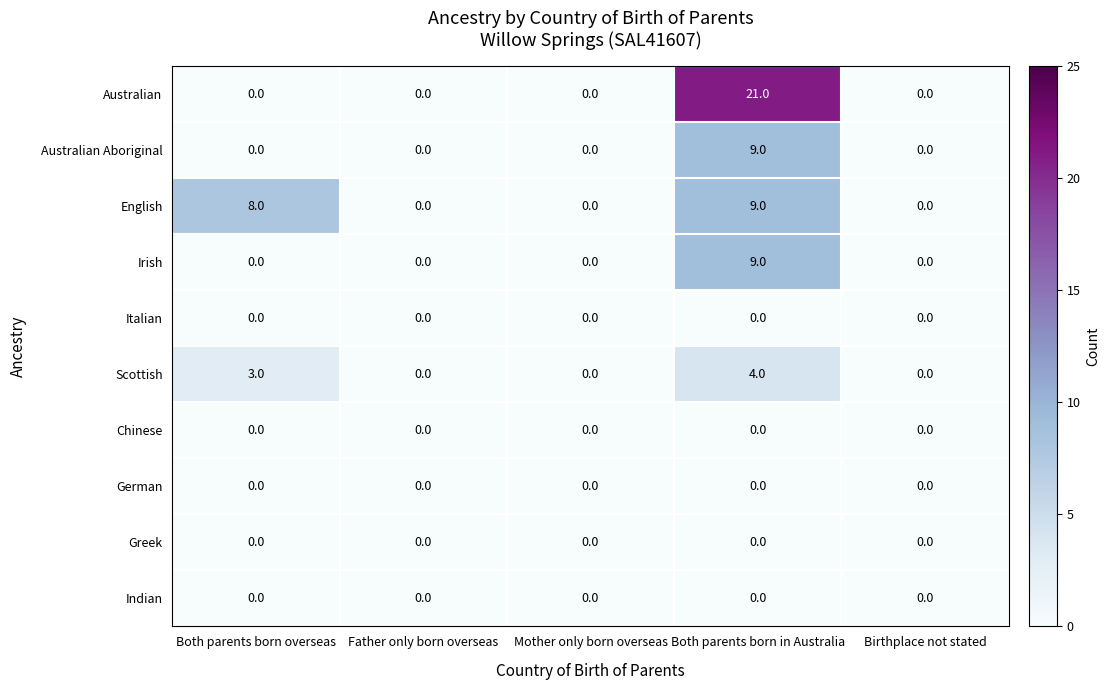

What is the spread (max minus min) of values at Both parents born in Australia?

21